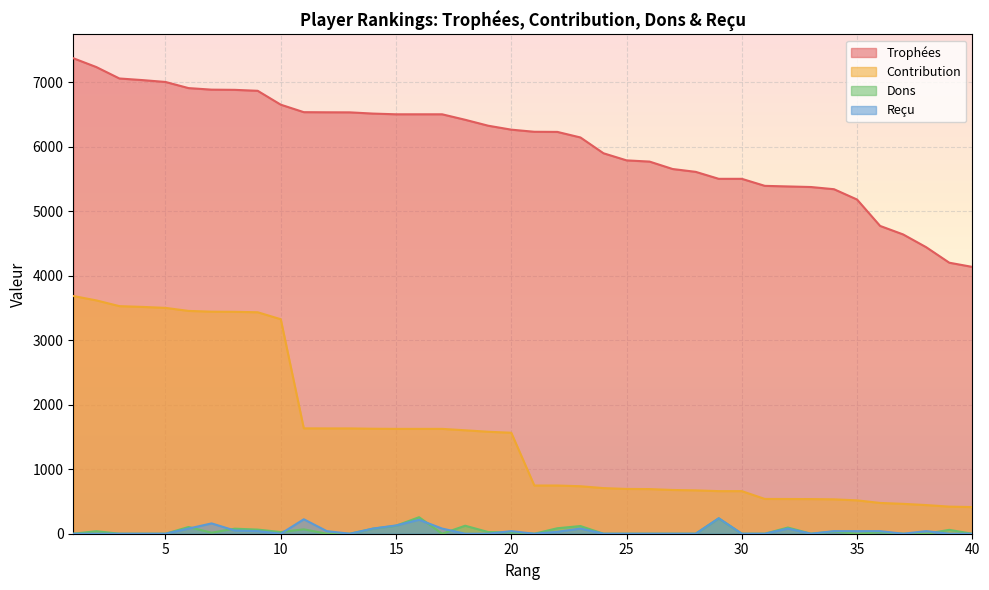

What value does the Trophées series have at 1, to the nearest 100?

7400